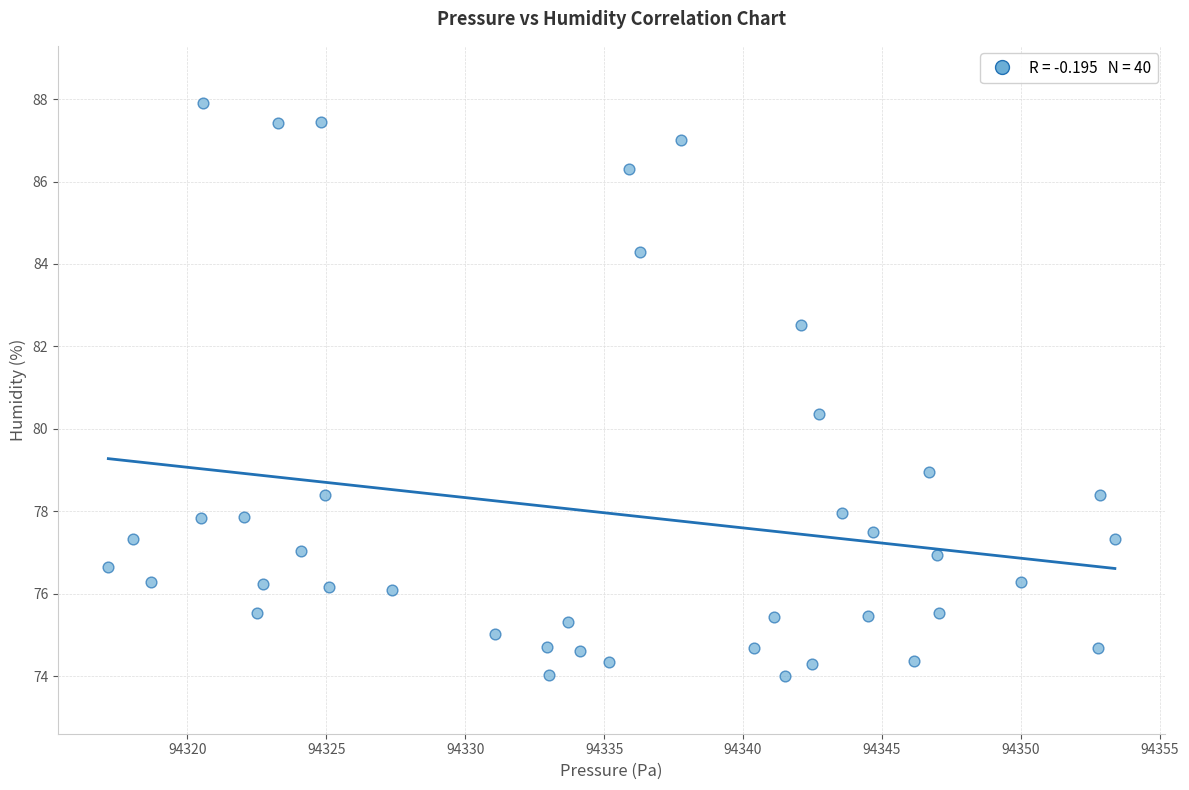

What is the range of X values (max minus min)?

36.2